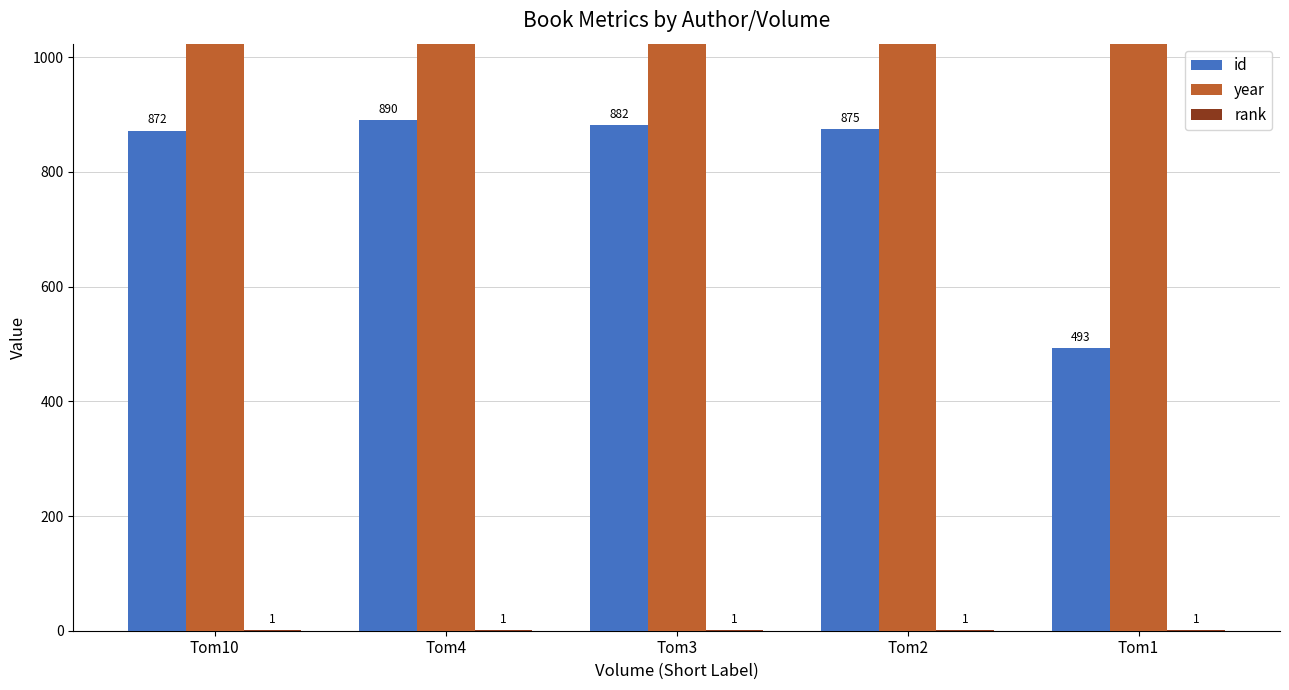

What are all the series names shown in the legend?

id, year, rank